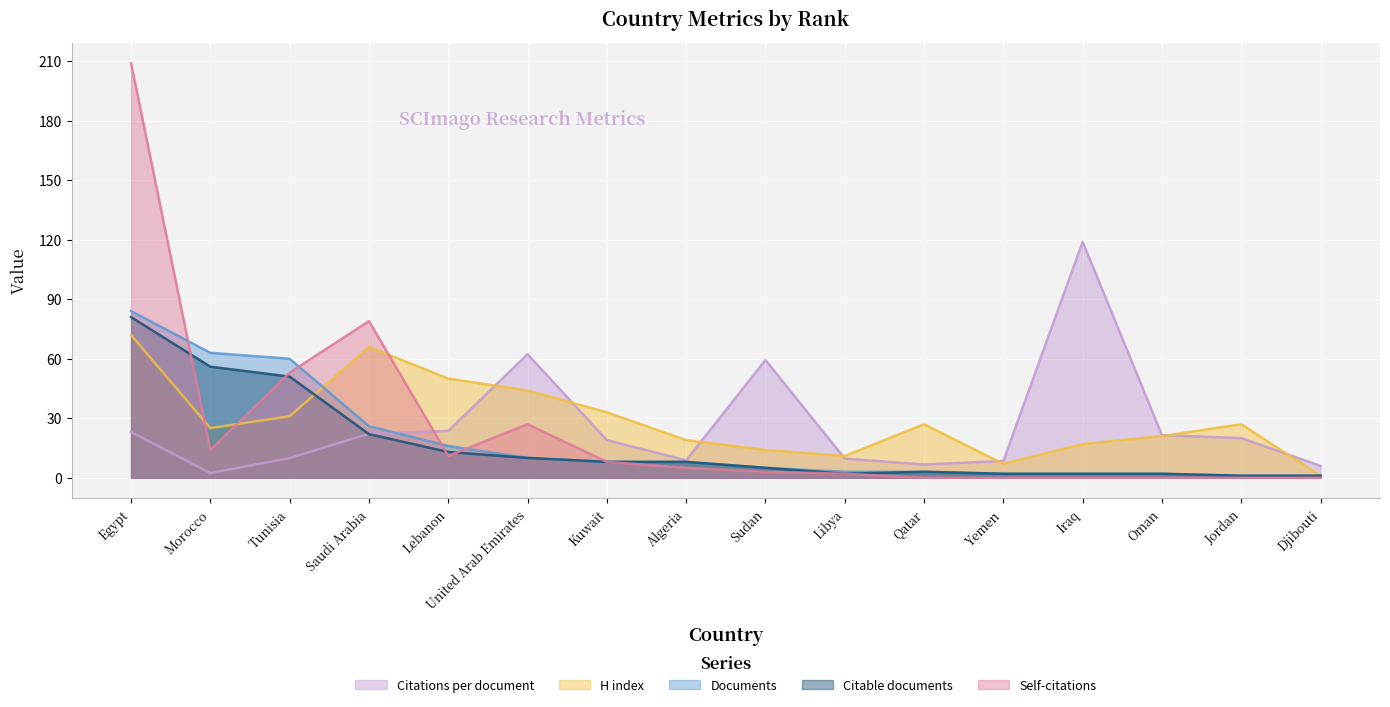

Which series changed the most between United Arab Emirates and Libya?

Citations per document